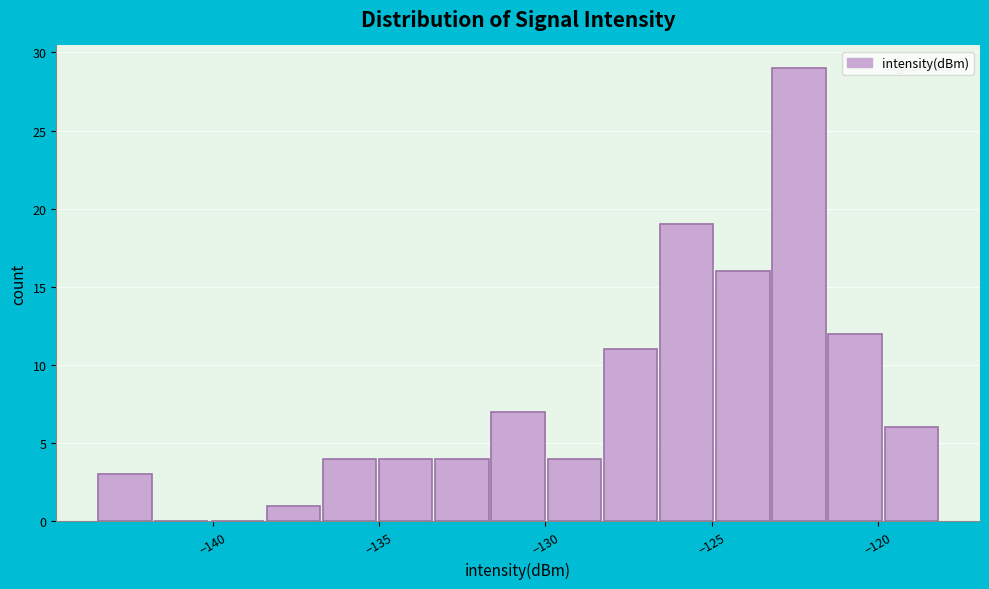

Read against the x-axis, roughly where is the centre of the tallest bar?

-122.5